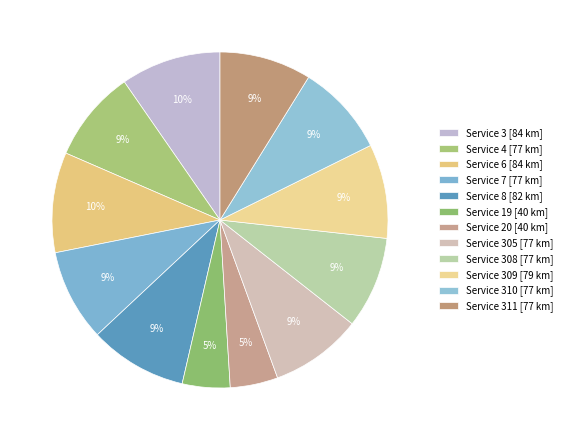

To the nearest percent, what is the difference between the largest and smallest slice percentages?

5%